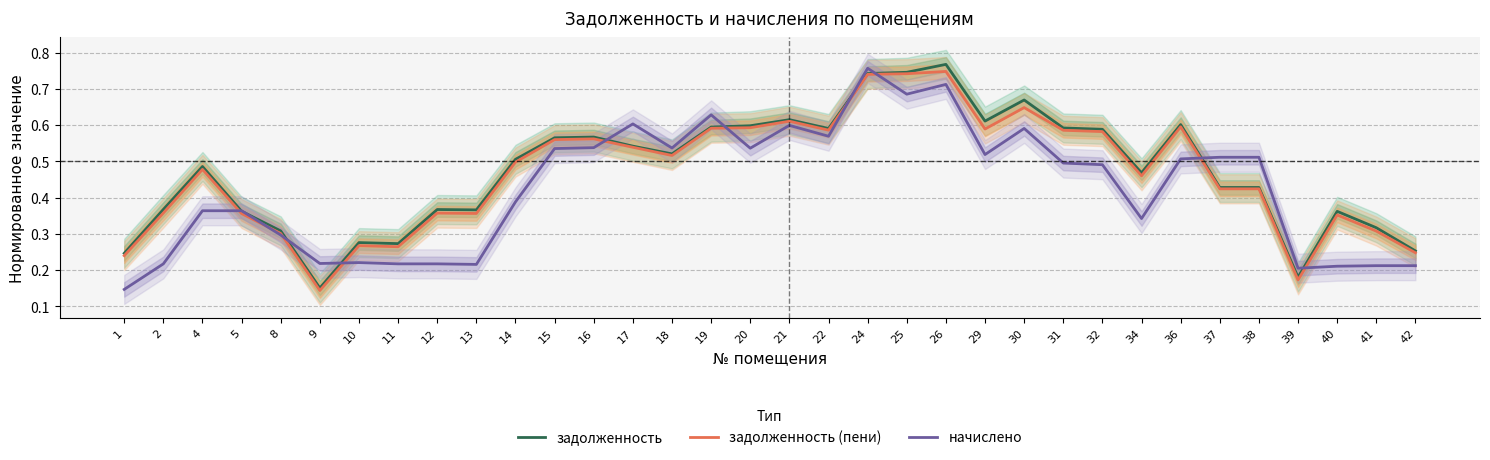

What is the spread (max minus min) of values at 32?

0.1